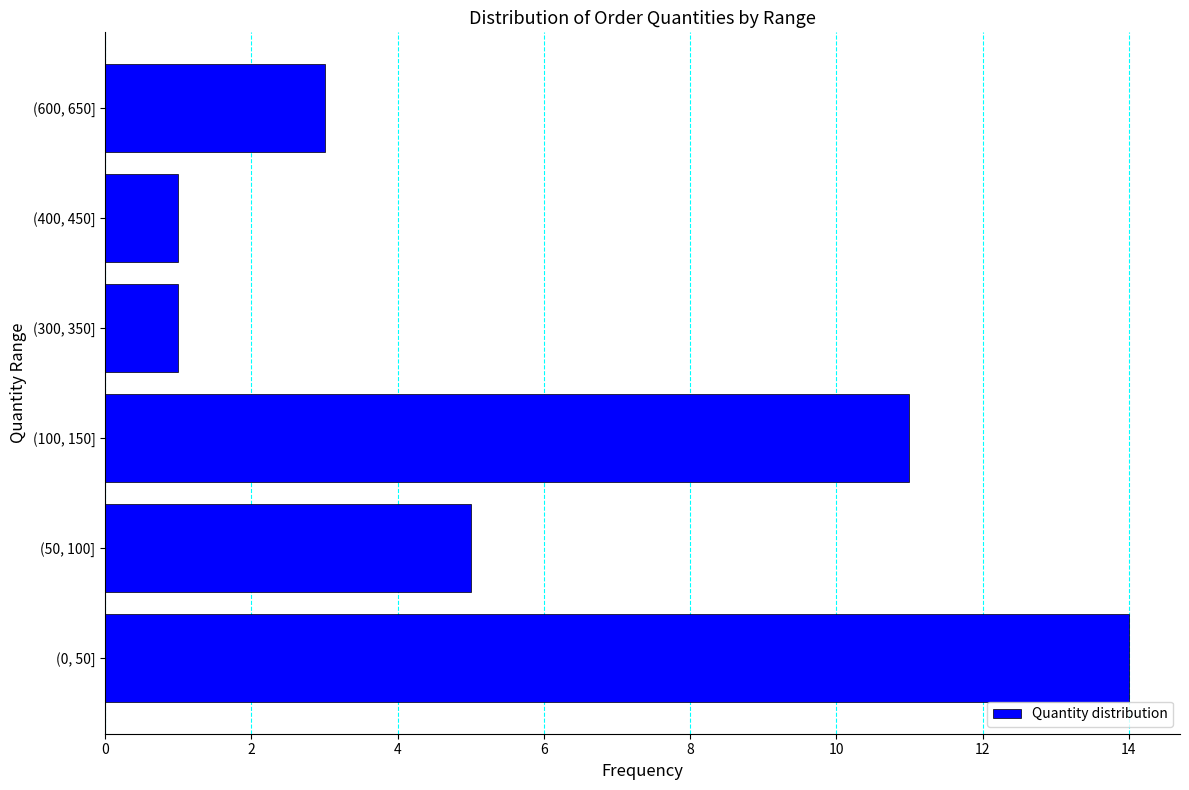

Reading bottom to top, extract all data points from this chart.

14	5	11	1	1	3